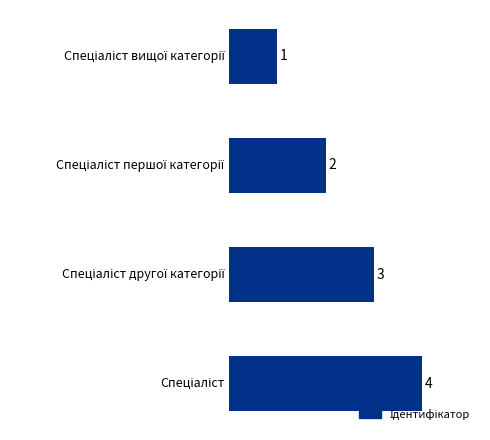

Reading bottom to top, what are all the values shown in this chart?

4	3	2	1